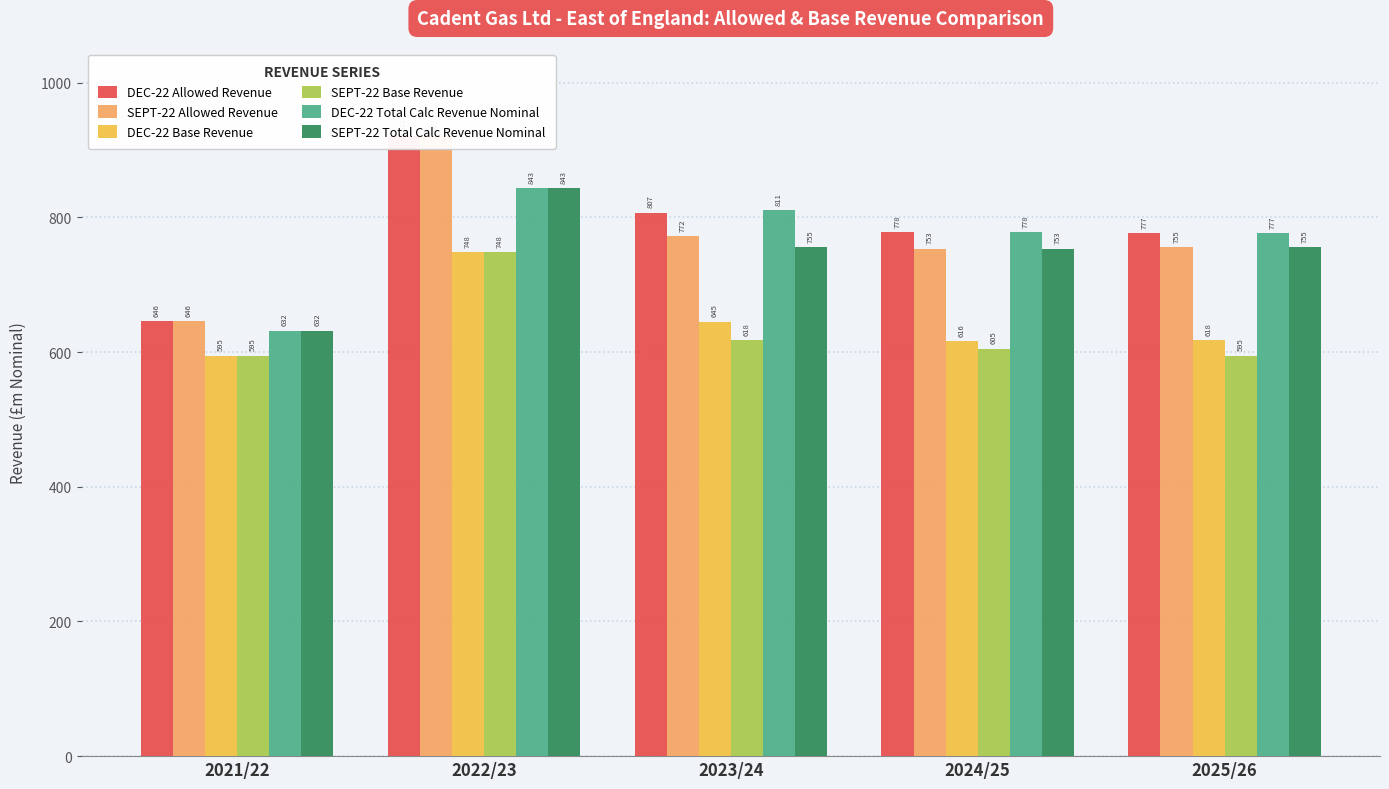

How many categories are shown in the chart?

5